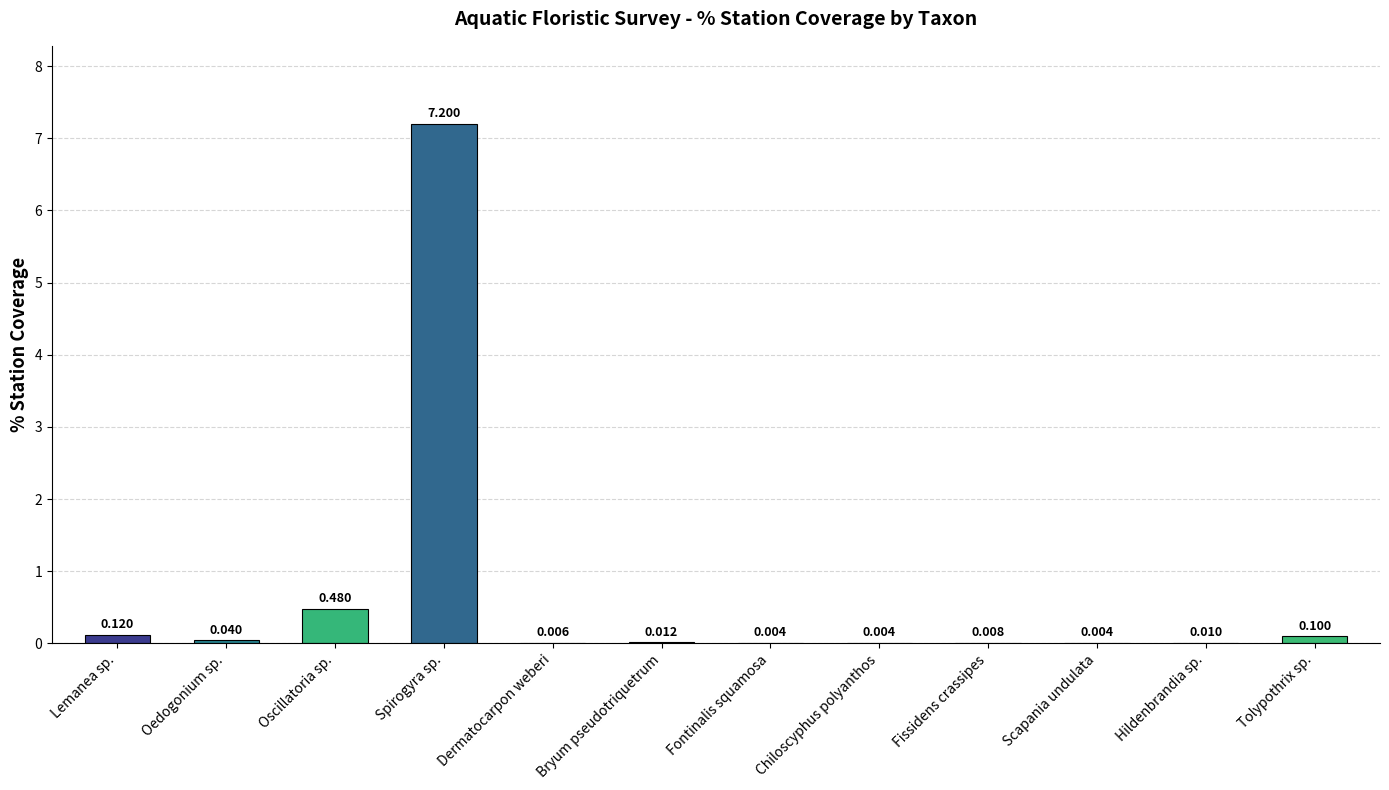

At which label is the value closest to 3?

Oscillatoria sp.